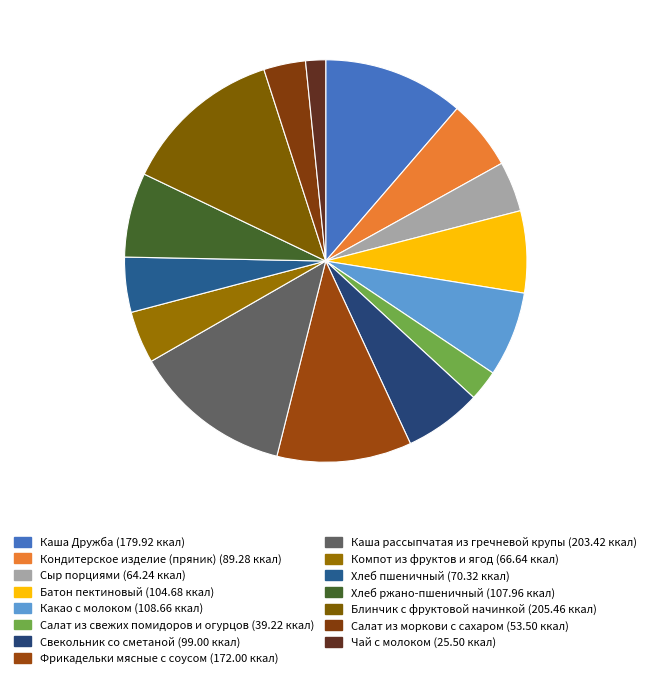

To the nearest percent, what is the difference between the Какао с молоком and Салат из свежих помидоров и огурцов slice percentages?

4%